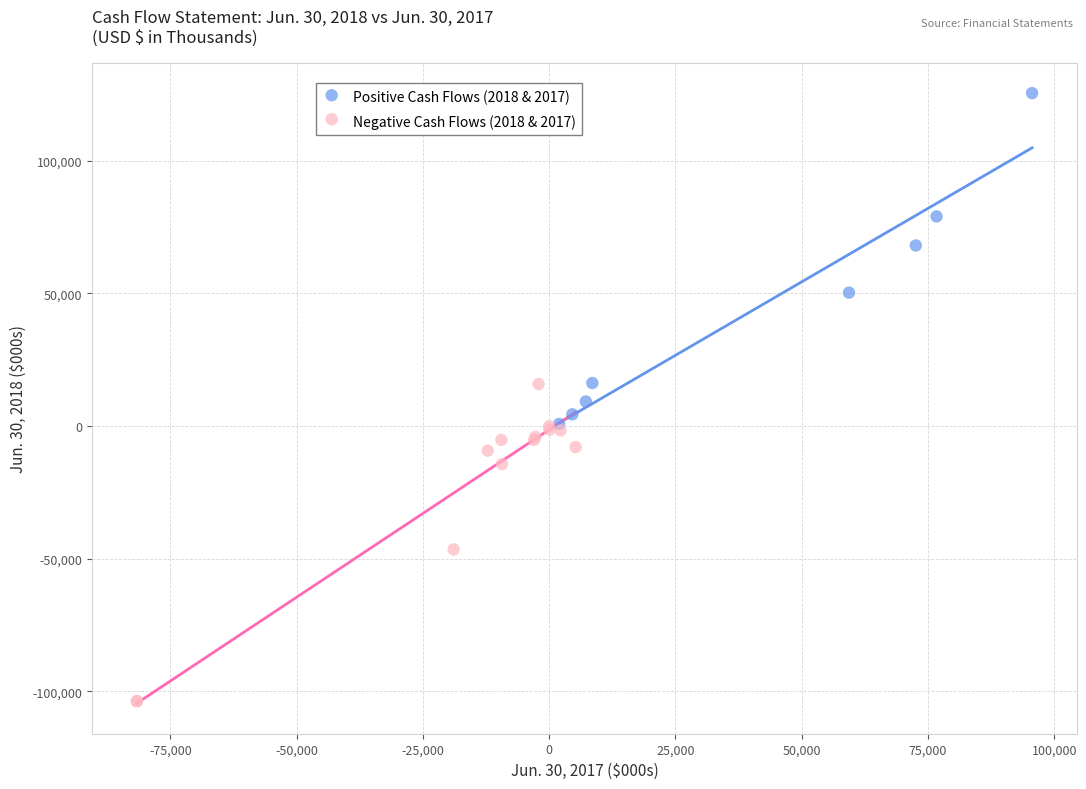

Which series reaches the minimum Y coordinate?

Negative Cash Flows (2018 & 2017)